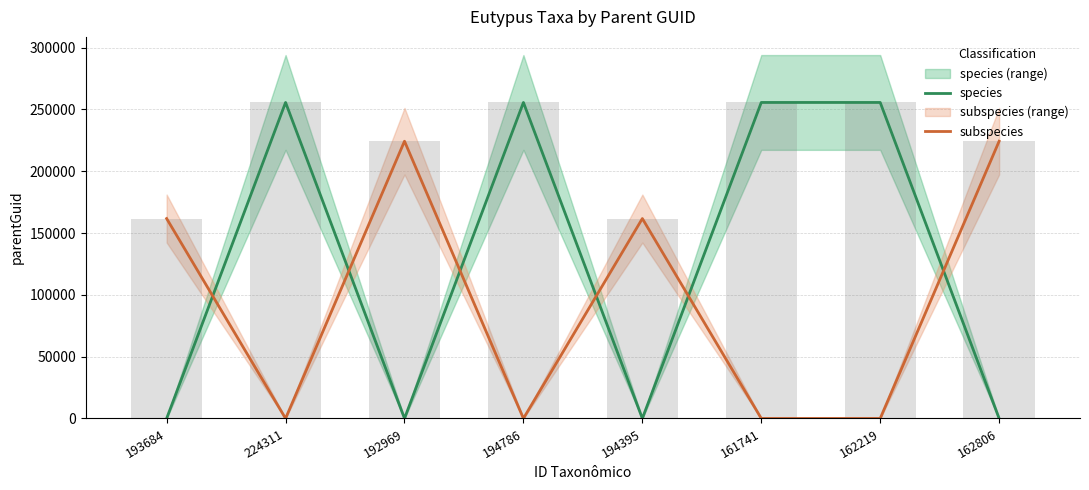

Reading right to left, transcribe all the data shown in this chart.

species: 0	255674	255674	0	255674	0	255674	0
subspecies: 224311	0	0	161741	0	224311	0	161741